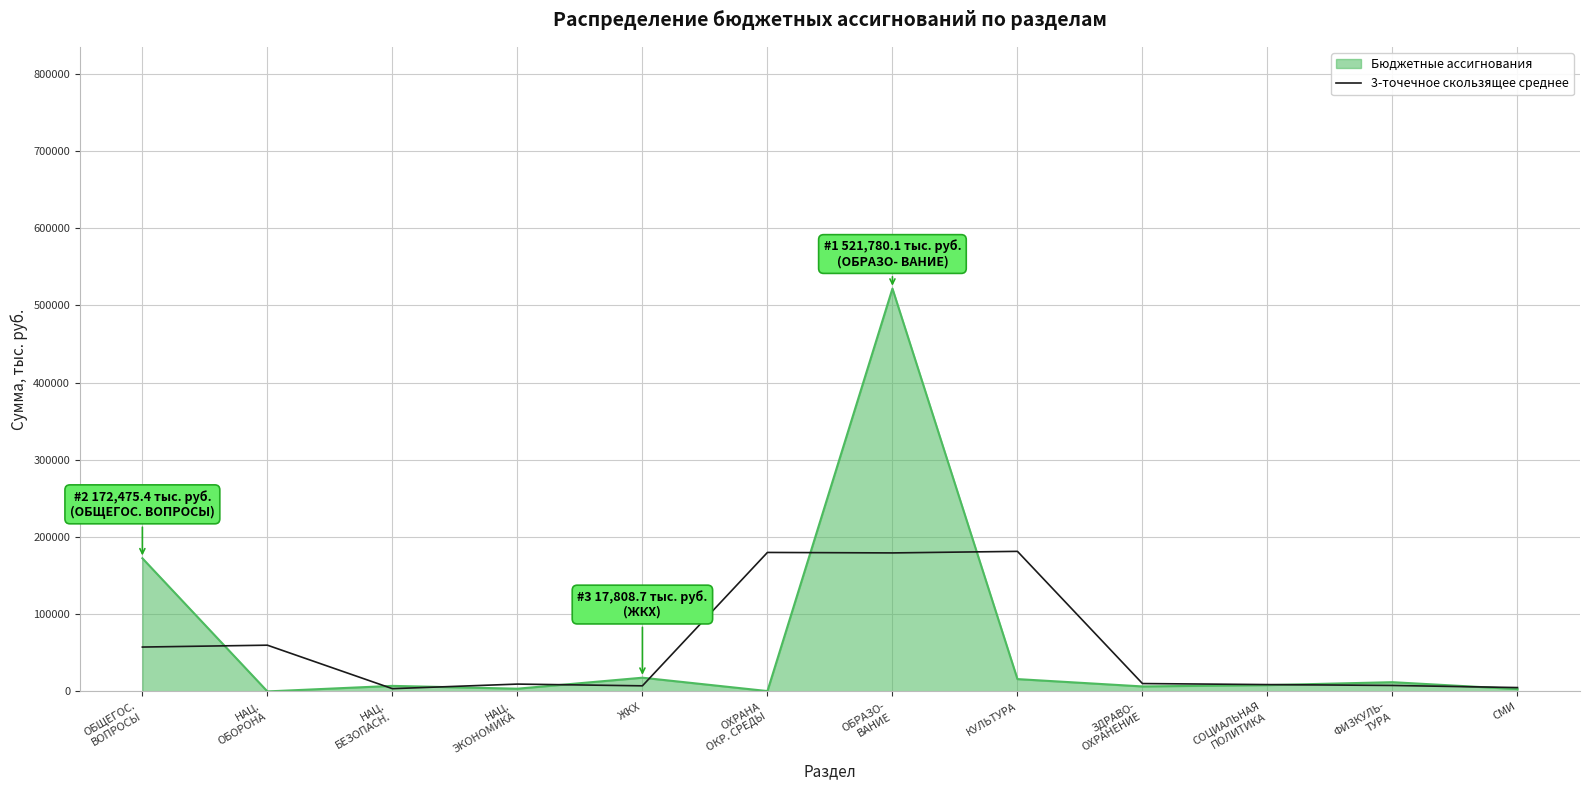

List the series in order of their peak value, highest first.

Бюджетные ассигнования, 3-точечное скользящее среднее